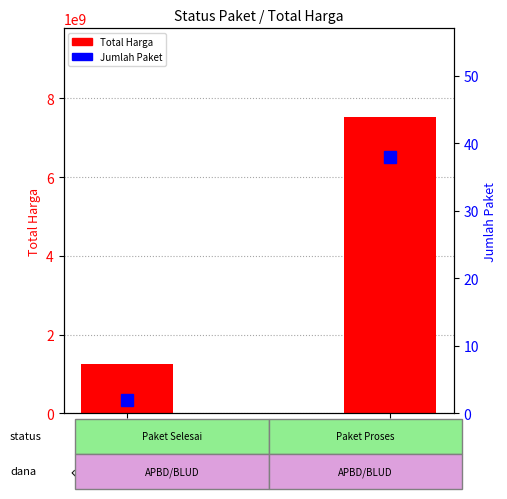

Reading right to left, what are all the values shown in this chart?

Total Harga: 7521537518	1258270500
Jumlah Paket: 38	2